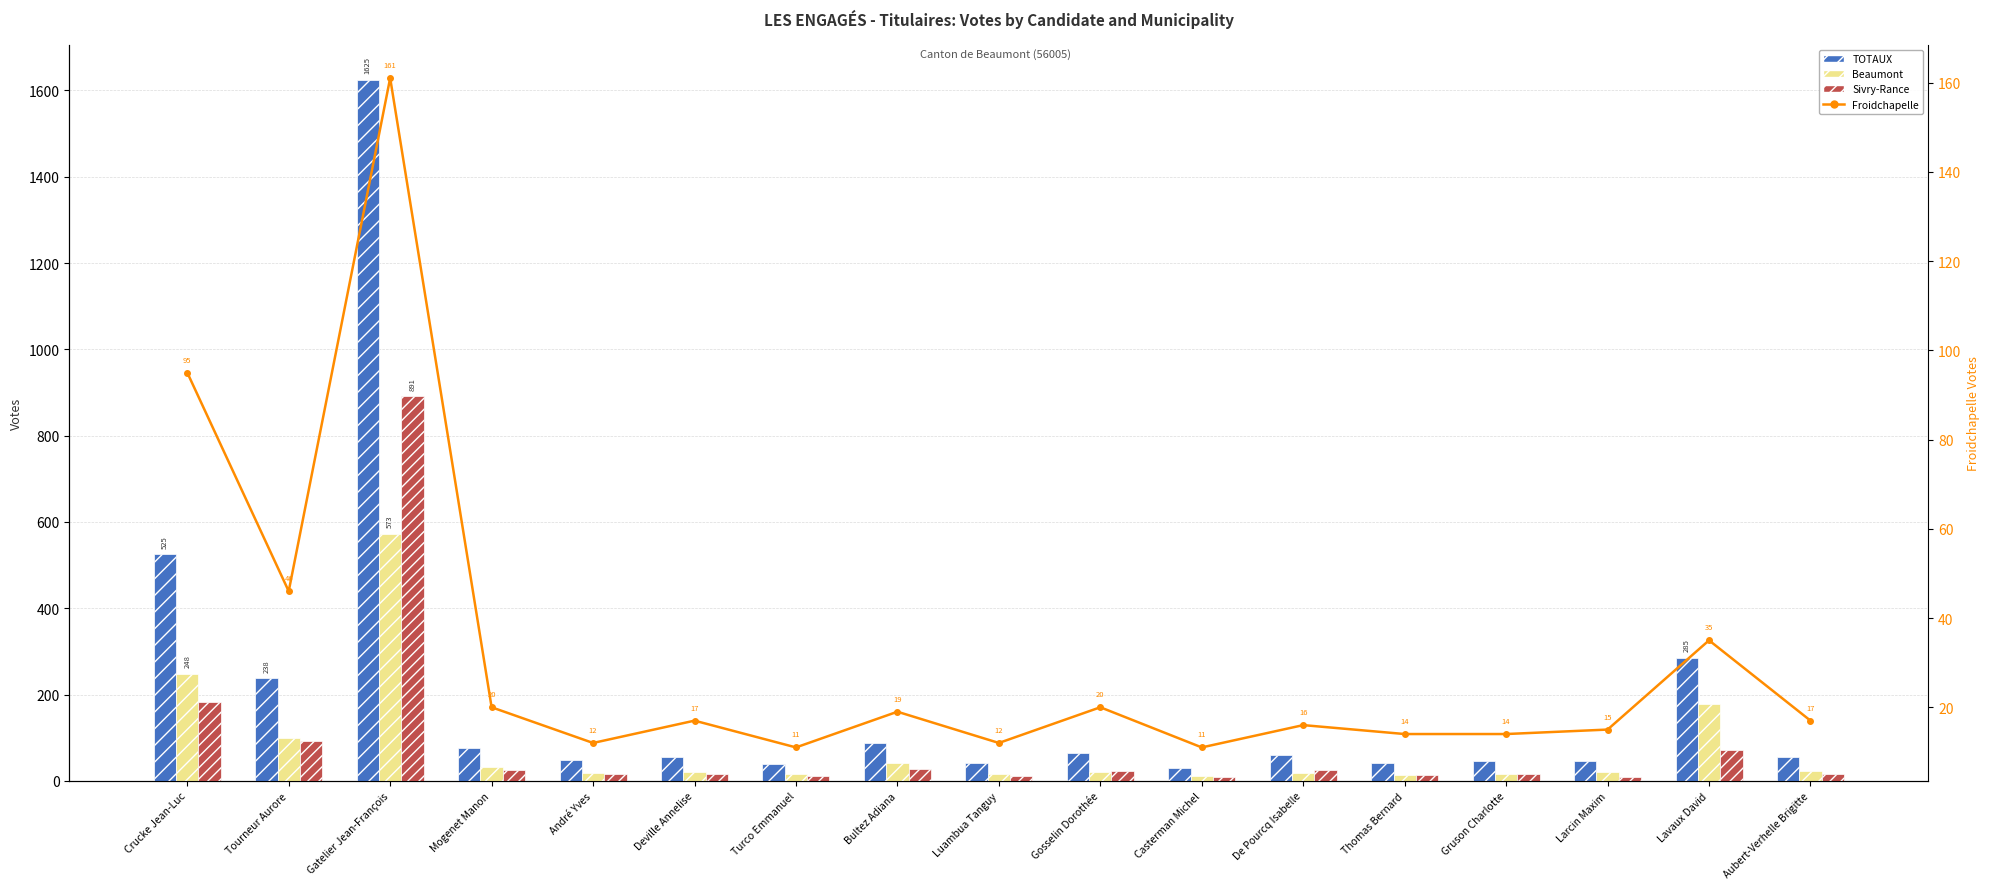

Which series changed the most between Lavaux David and Aubert-Verhelle Brigitte?

TOTAUX